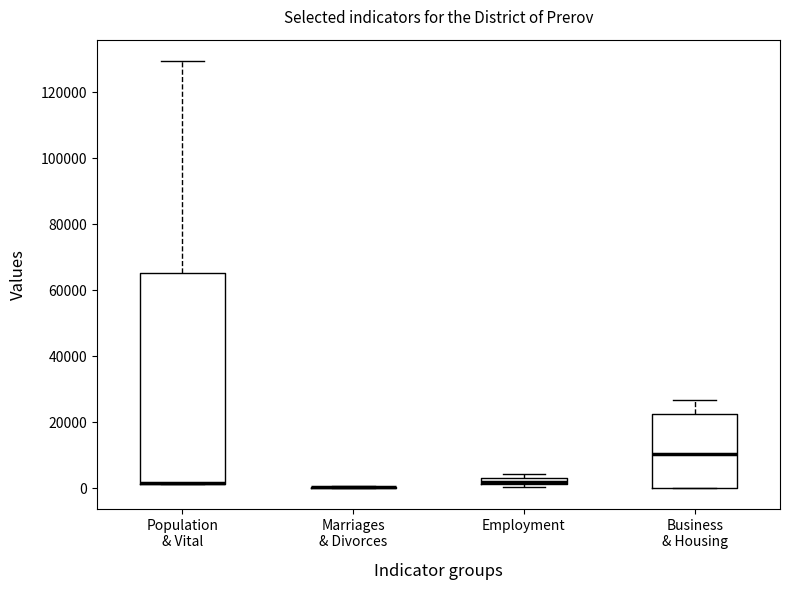

Which box is the tallest, from its lower edge to its upper edge?

Population & Vital